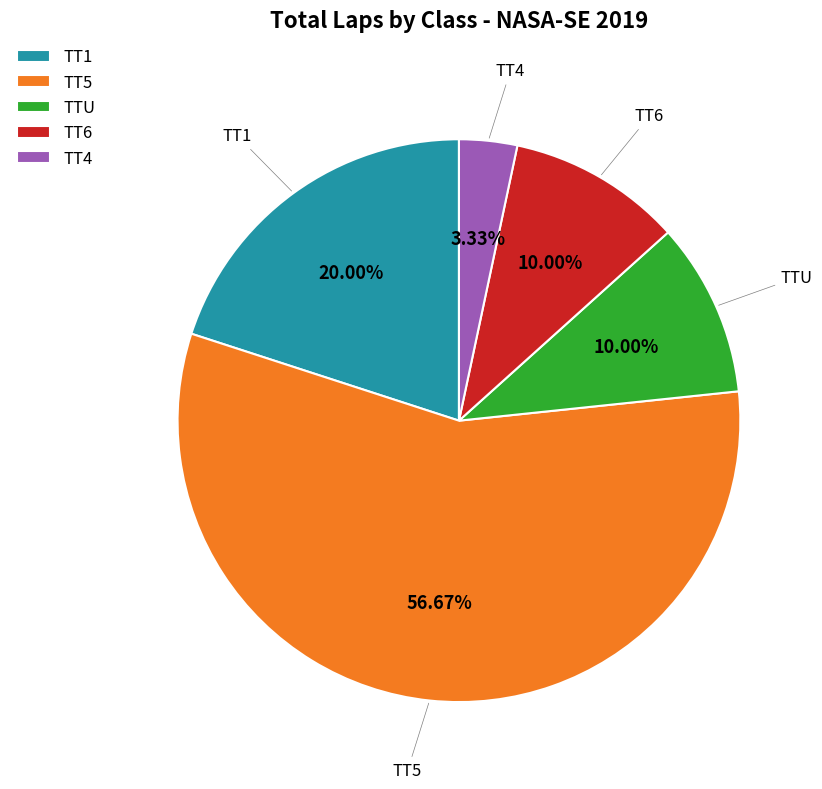

Which has a higher value, TT5 or TT6?

TT5